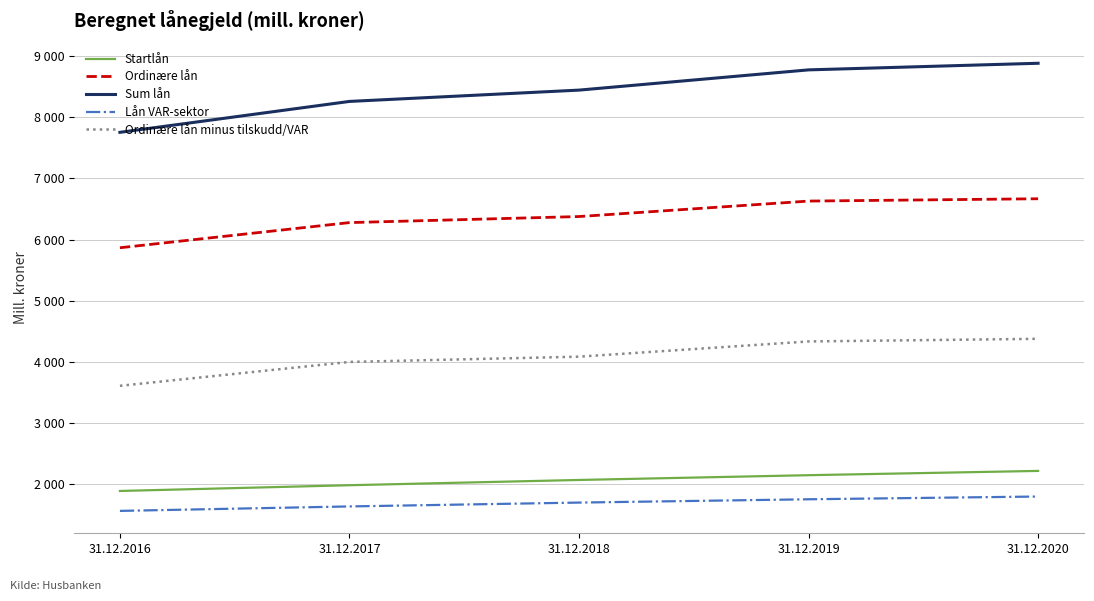

Is it true that Lån VAR-sektor equals 1797.0 at 31.12.2020?

True